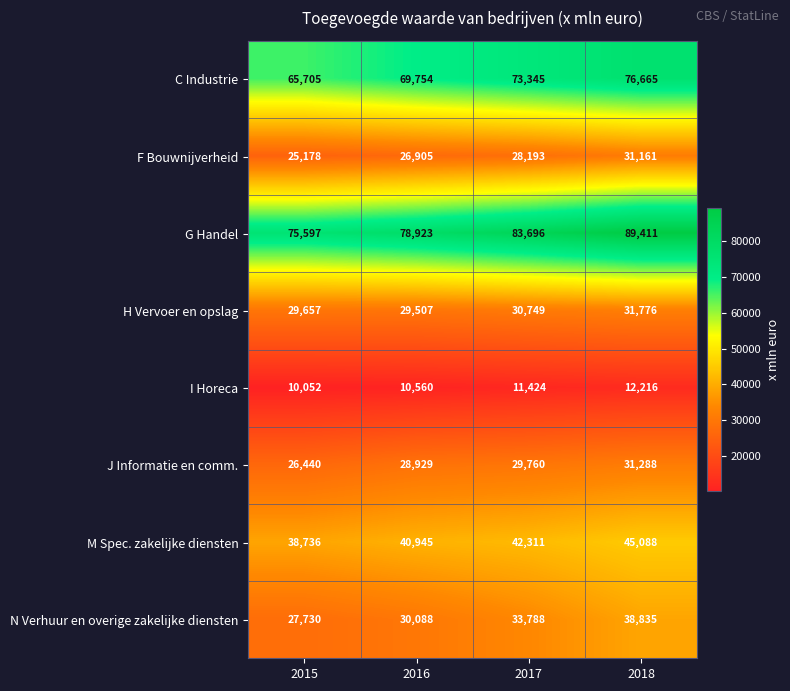

What is the approximate value of J Informatie en comm. at 2017, to the nearest 50?

29750